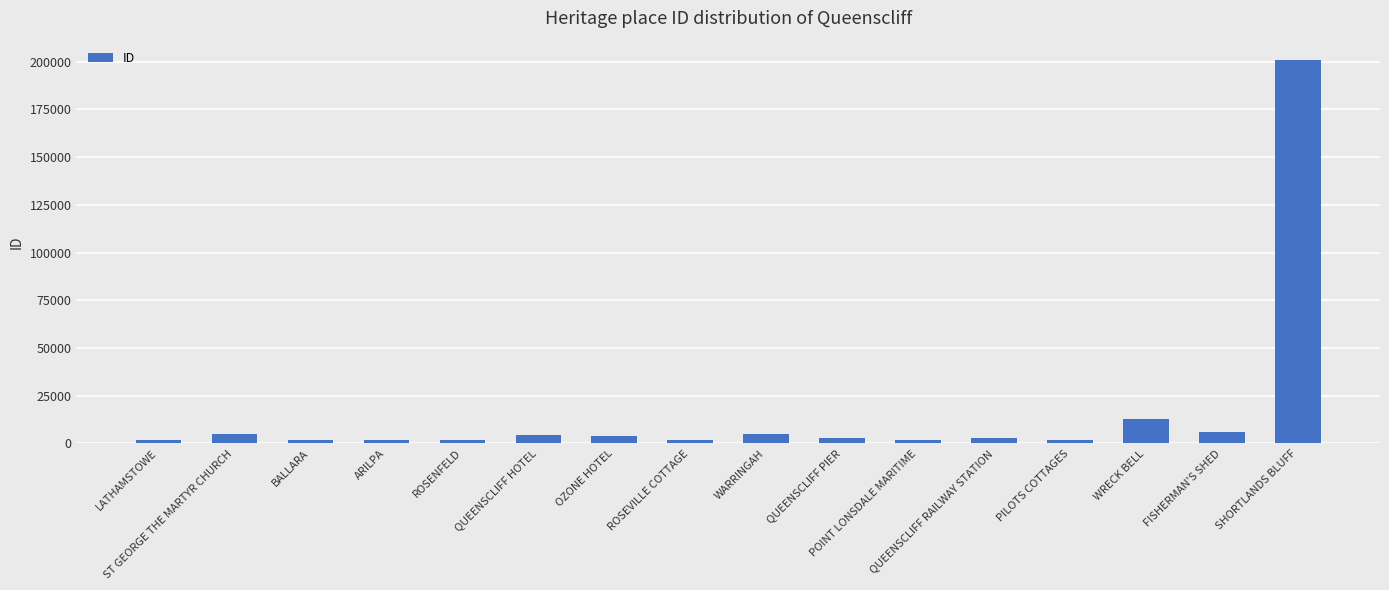

What is the sum of the values at SHORTLANDS BLUFF and POINT LONSDALE MARITIME?

202665